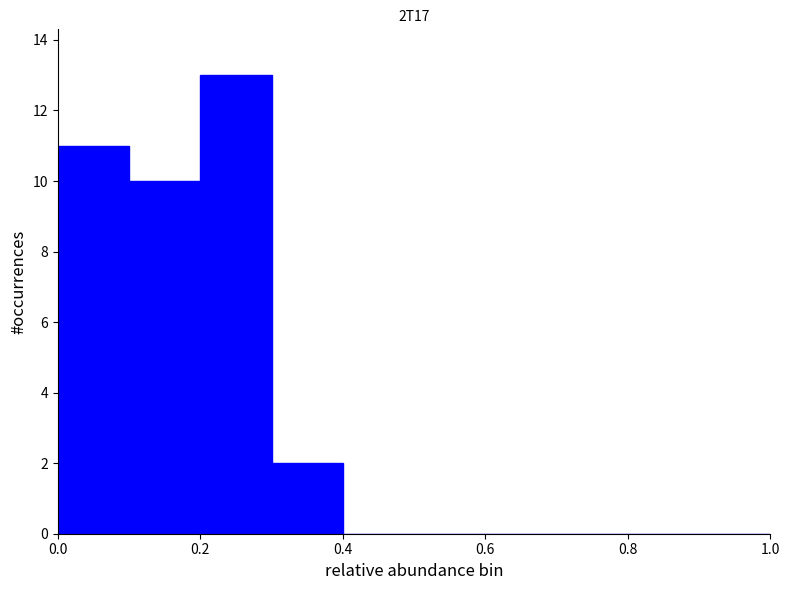

Reading left to right, list every bar in this chart as the range it spans on the x-axis followed by its height. The values are not printed on the chart, so give them approximately, as read against the axis.

0.0 to 0.1: 11
0.1 to 0.2: 10
0.2 to 0.3: 13
0.3 to 0.4: 2
0.4 to 0.5: 0
0.5 to 0.6: 0
0.6 to 0.7: 0
0.7 to 0.8: 0
0.8 to 0.9: 0
0.9 to 1.0: 0